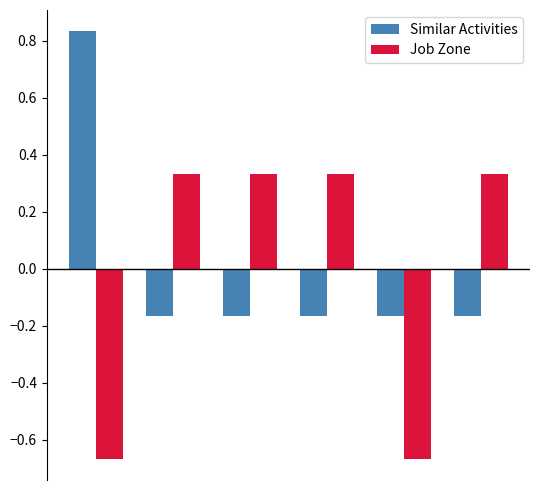

Count the Job Zone values in the range 0 to 1.

4